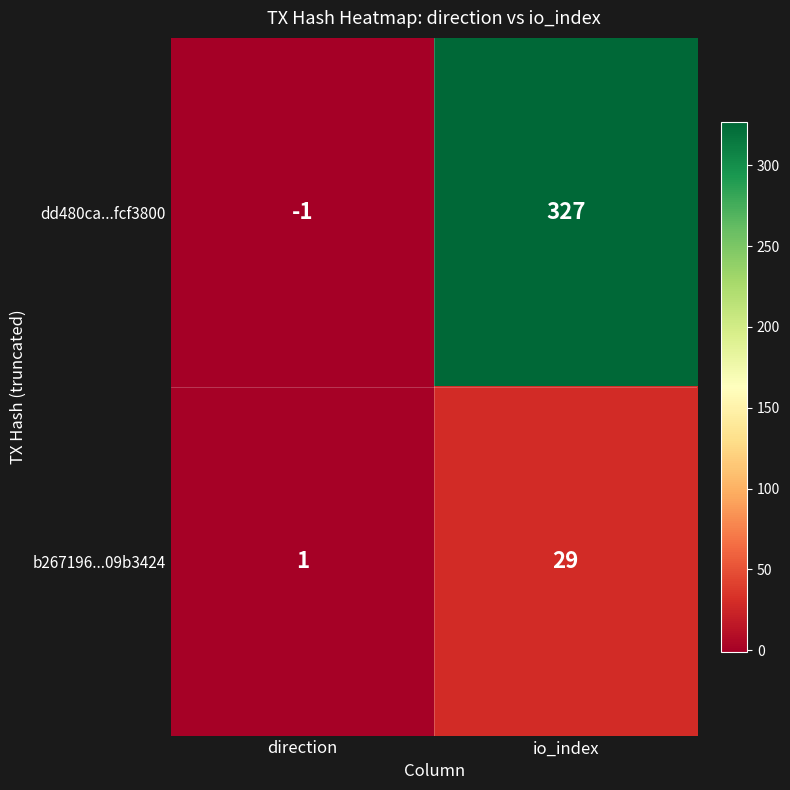

True or false: b267196...09b3424 has a value of 2 at direction.

False